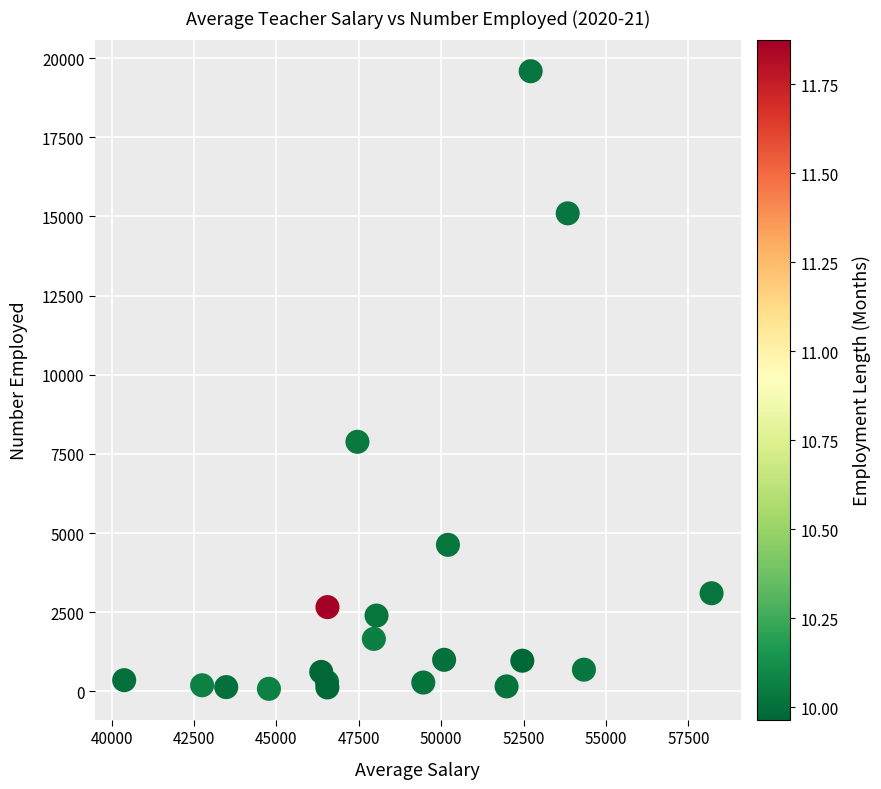

What Y value in the scatter plot is closest to 9832?

7881